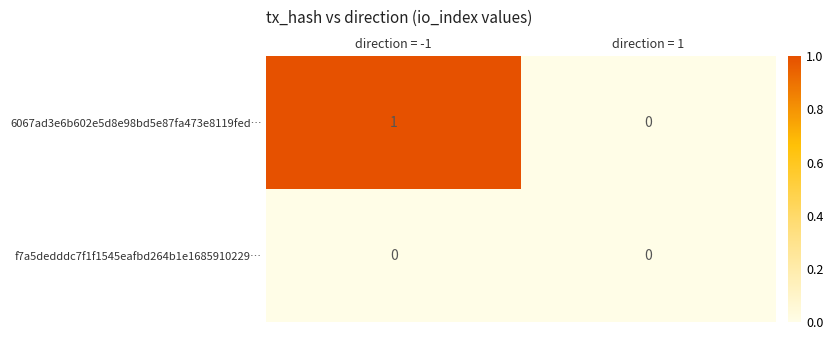

True or false: 6067ad3e6b602e5d8e98bd5e87fa473e8119fed… has a value of 1 at direction = -1.

True